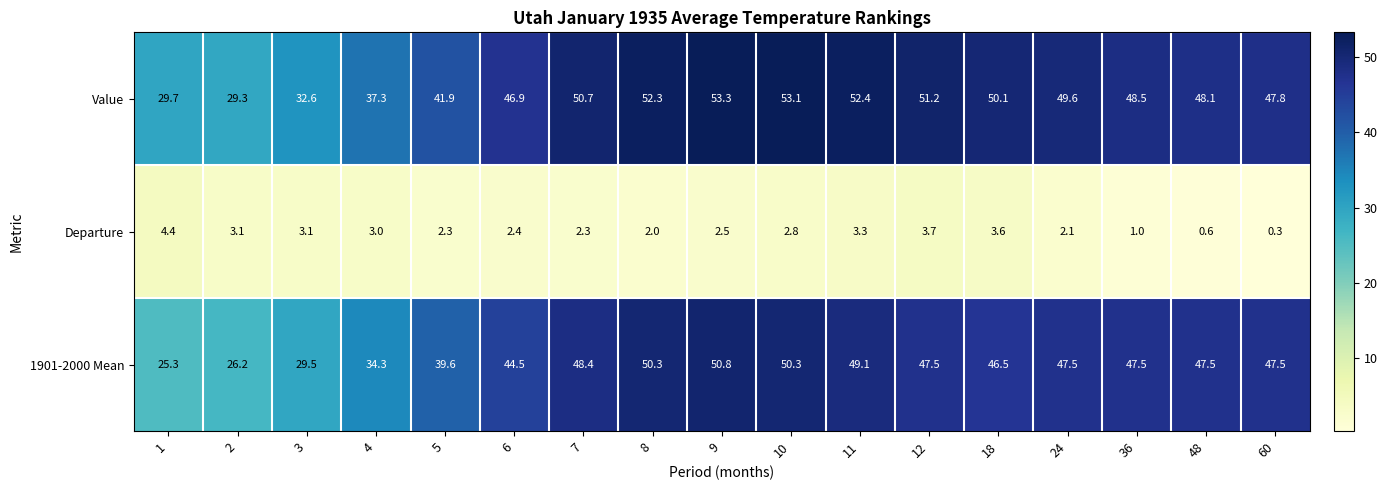

Which series has the largest range (max minus min)?

1901-2000 Mean